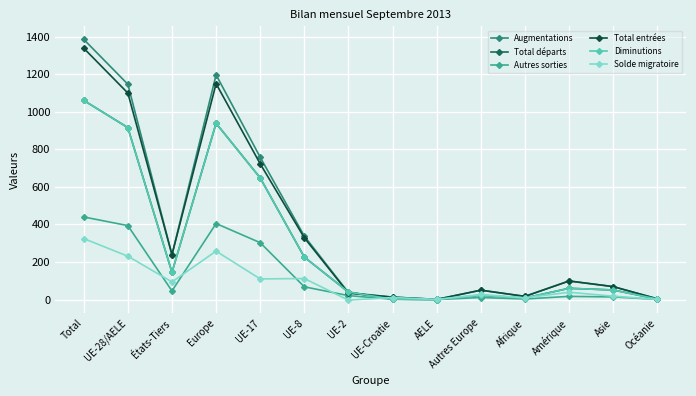

Which category has the lowest value in the Total entrées series?

AELE